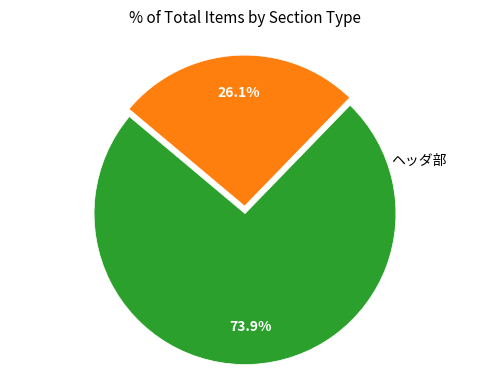

Does any single category account for the majority?

Yes